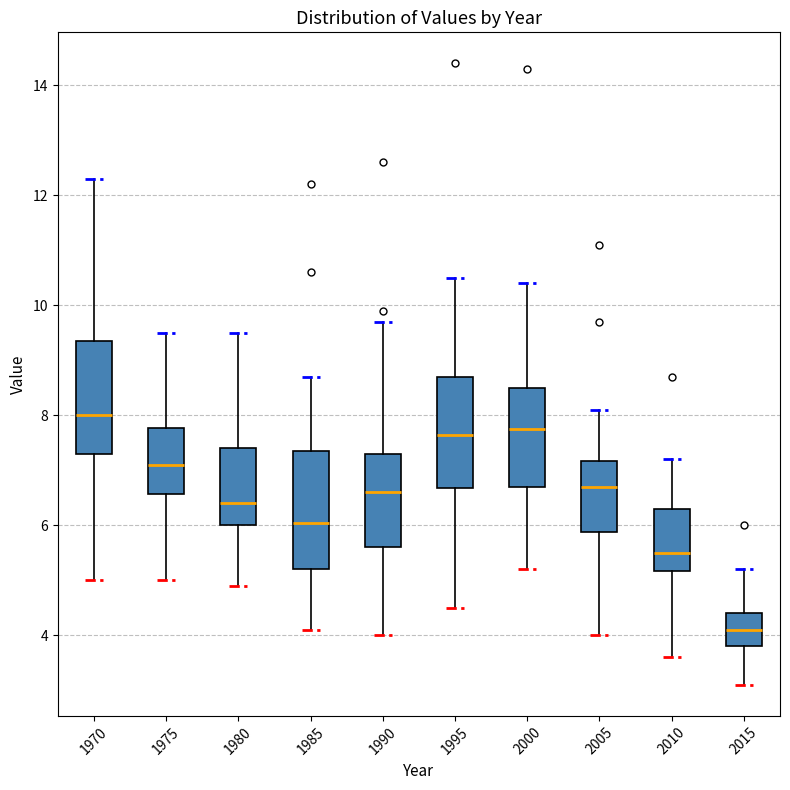

Reading left to right, read every box against the y-axis: the position of its median line, the range the box covers, and the ends of its whiskers. The values are not printed on the chart, so give them approximately, as read against the axis.

1970: median 8.0, box 7.4 to 9.4, whiskers 5.0 to 12.4
1975: median 7.2, box 6.6 to 7.8, whiskers 5.0 to 9.6
1980: median 6.4, box 6.0 to 7.4, whiskers 5.0 to 9.6
1985: median 6.0, box 5.2 to 7.4, whiskers 4.2 to 8.8
1990: median 6.6, box 5.6 to 7.4, whiskers 4.0 to 9.8
1995: median 7.6, box 6.6 to 8.8, whiskers 4.6 to 10.6
2000: median 7.8, box 6.8 to 8.6, whiskers 5.2 to 10.4
2005: median 6.8, box 5.8 to 7.2, whiskers 4.0 to 8.2
2010: median 5.6, box 5.2 to 6.4, whiskers 3.6 to 7.2
2015: median 4.2, box 3.8 to 4.4, whiskers 3.2 to 5.2